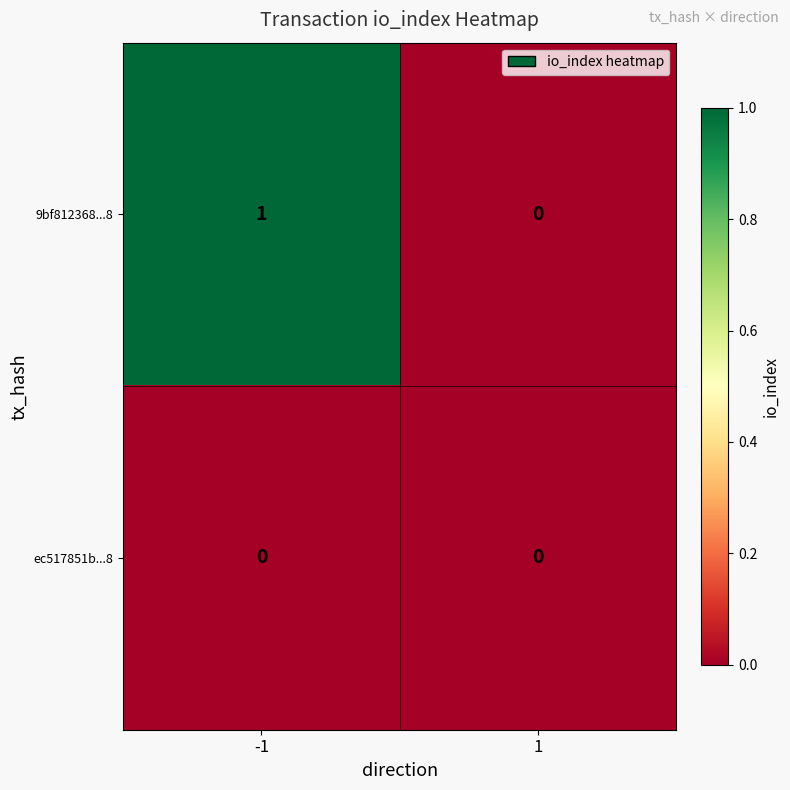

Rank the series by their maximum value, from highest to lowest.

9bf812368...8, ec517851b...8